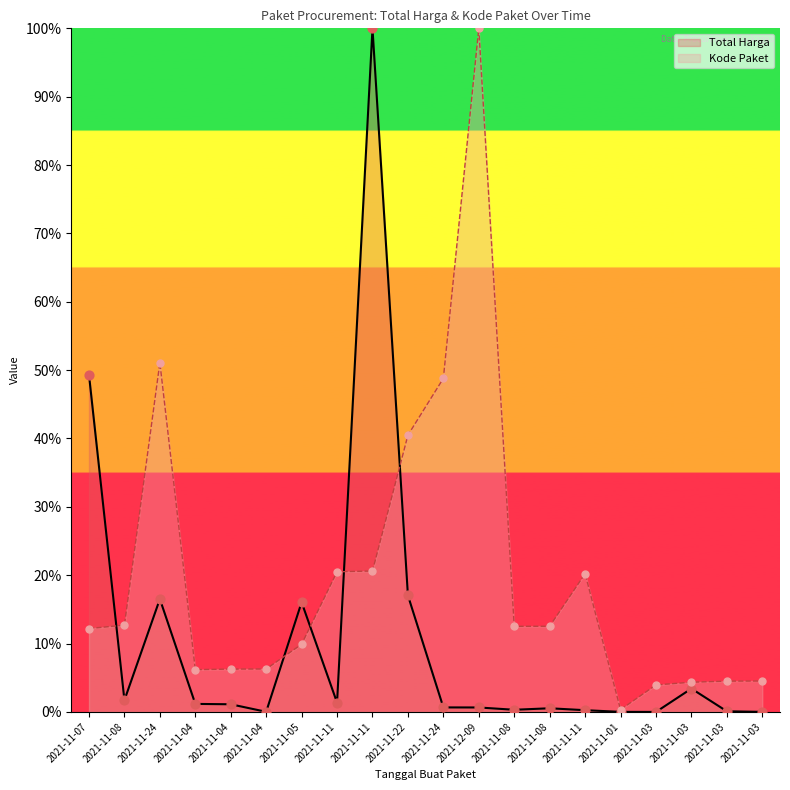

Is the value of Total Harga at 2021-11-01 greater than the value of Kode Paket at 2021-11-04?

No